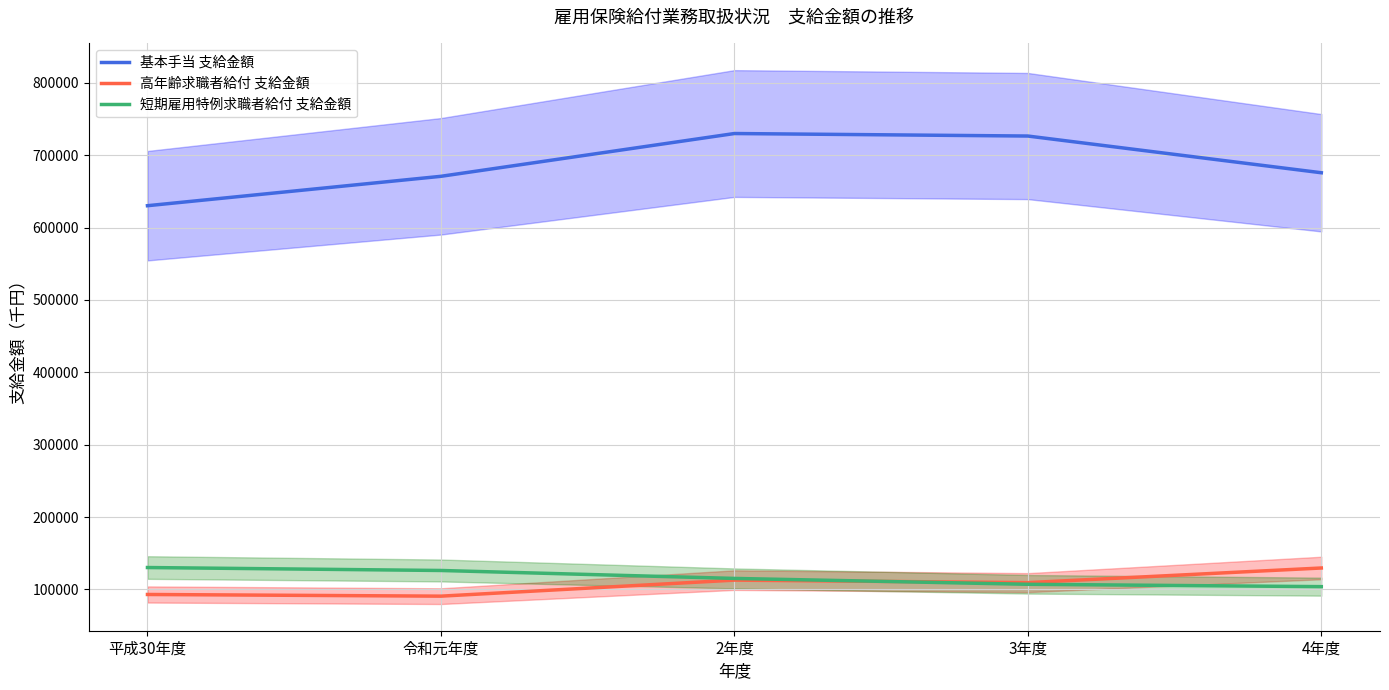

True or false: 短期雇用特例求職者給付 支給金額 and 高年齢求職者給付 支給金額 cross at least once.

True